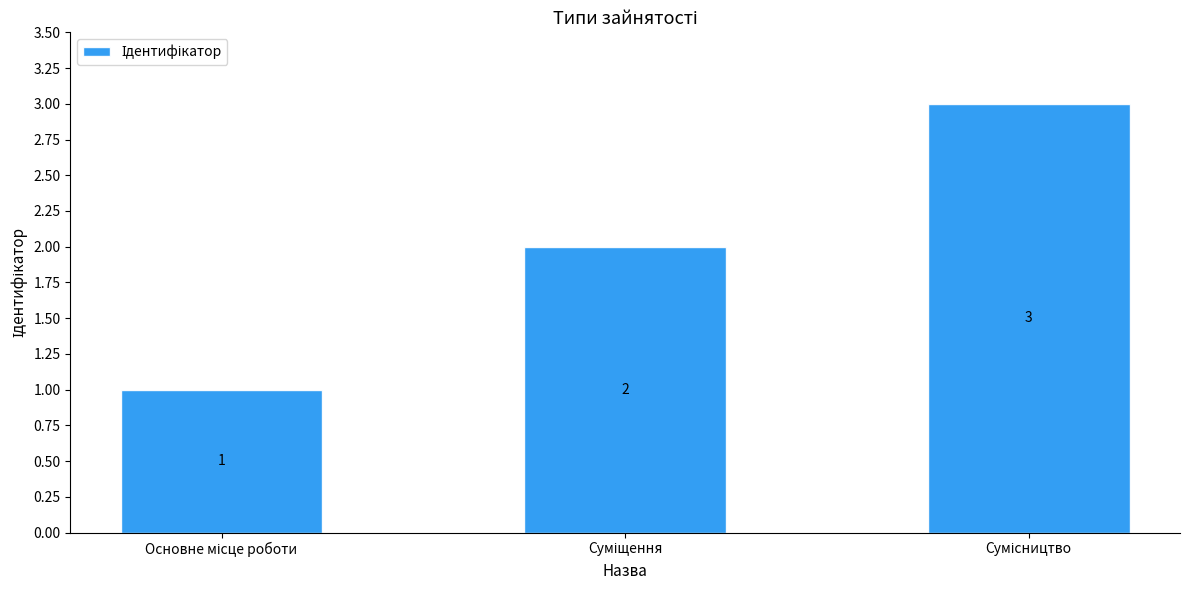

What is the value of the 3rd bar from the left?

3